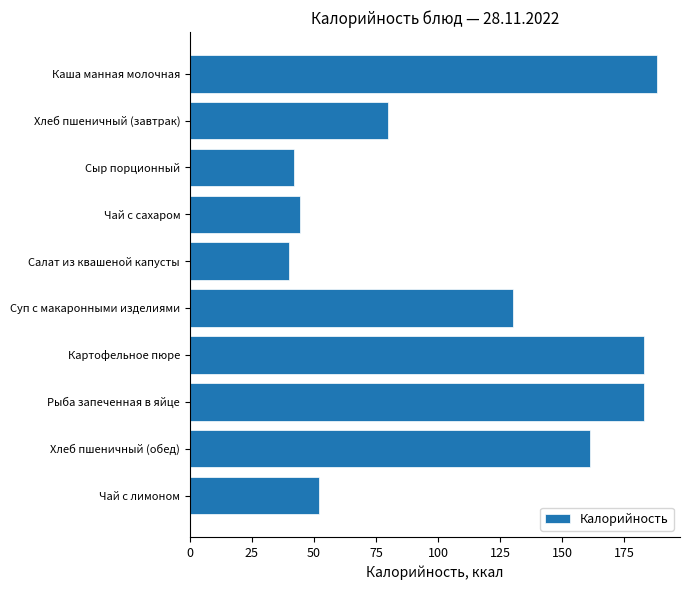

What is the ratio of the value at Хлеб пшеничный (обед) to the value at Сыр порционный?

3.8